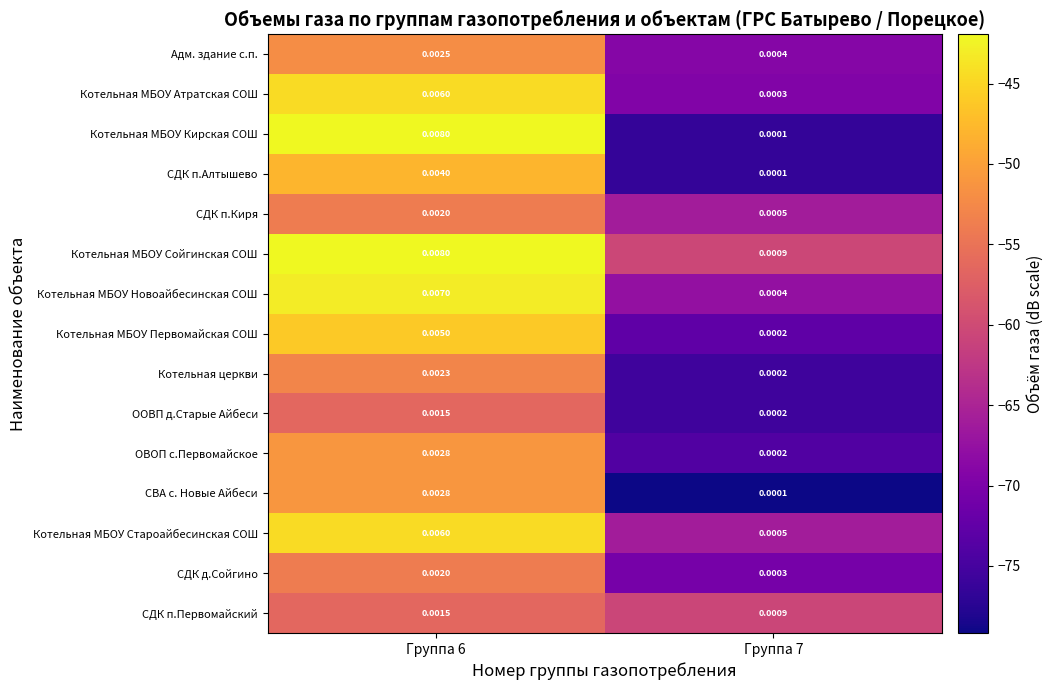

Which series has the largest total across all categories?

Котельная МБОУ Сойгинская СОШ